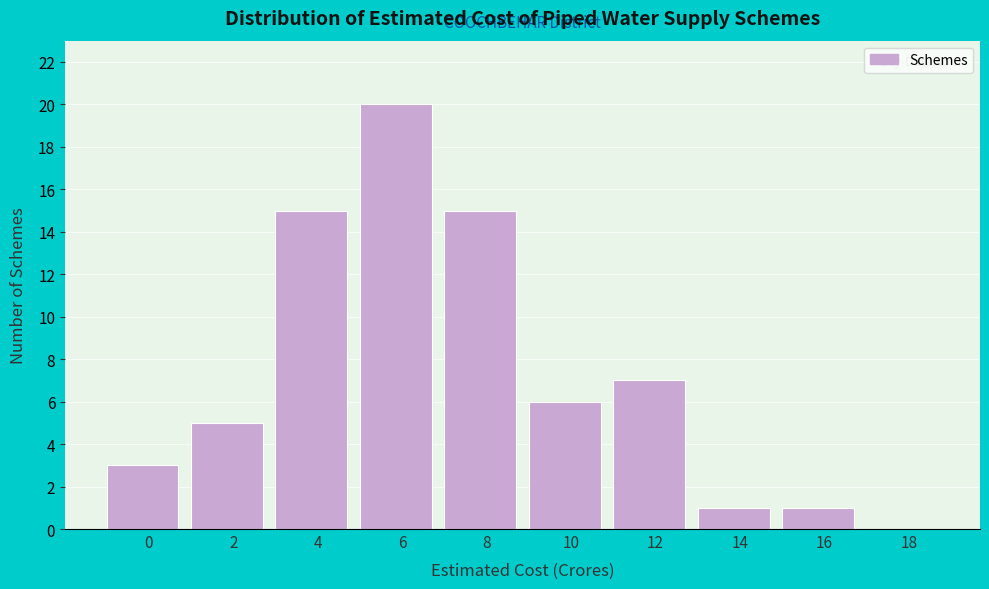

Reading left to right, transcribe all the data shown in this chart.

0=3	2=5	4=15	6=20	8=15	10=6	12=7	14=1	16=1	18=0